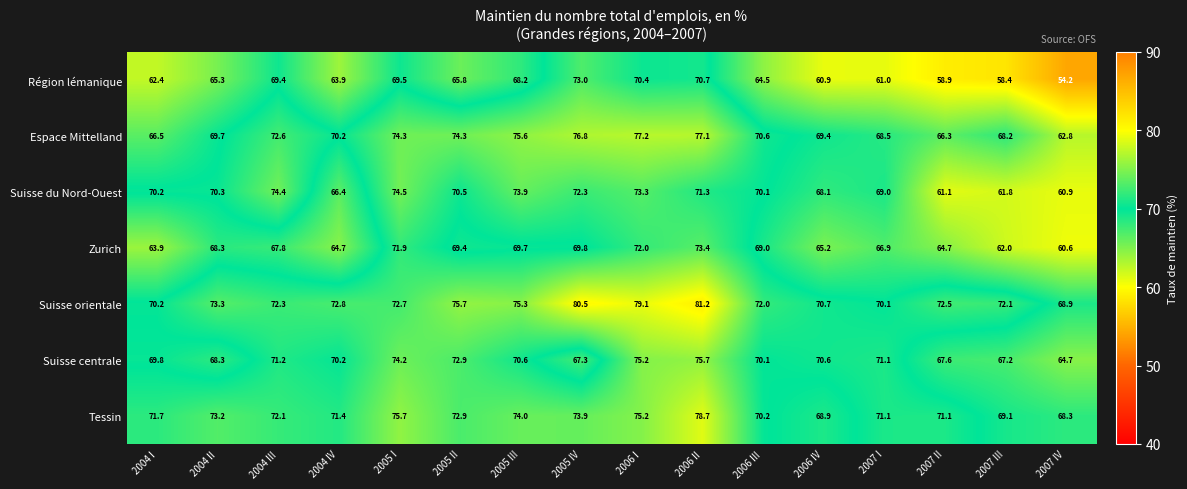

Which series has the largest total across all categories?

Suisse orientale